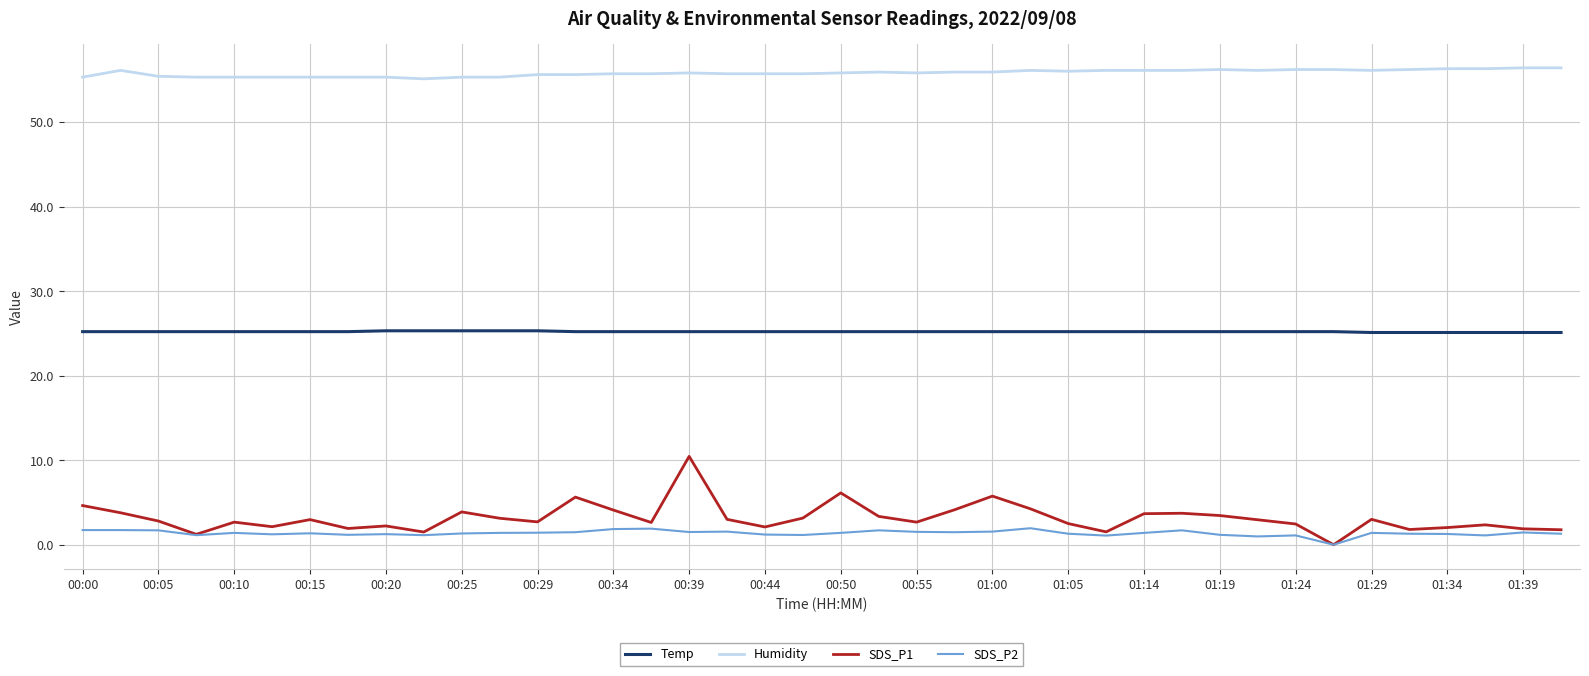

Which series has the largest total across all categories?

Humidity